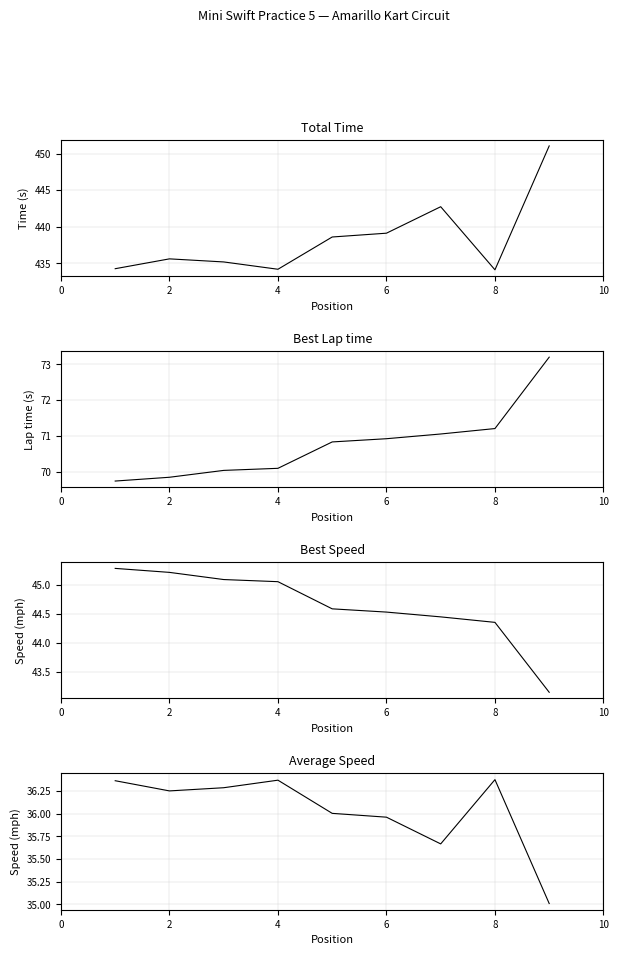

True or false: Average Speed has more than 0 interior local peaks.

True